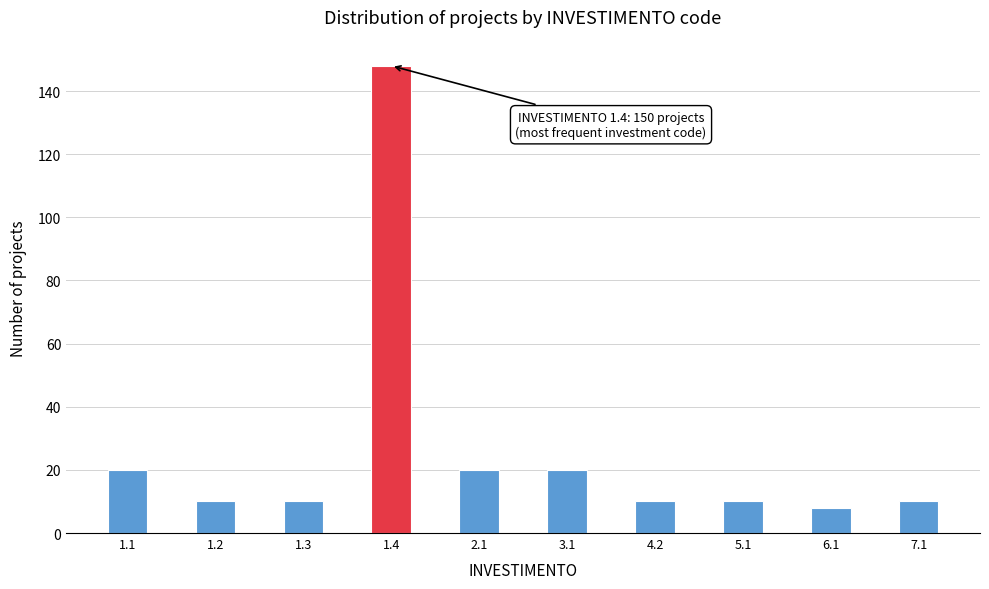

Reading right to left, transcribe all the data shown in this chart.

7.1=10	6.1=8	5.1=10	4.2=10	3.1=20	2.1=20	1.4=148	1.3=10	1.2=10	1.1=20